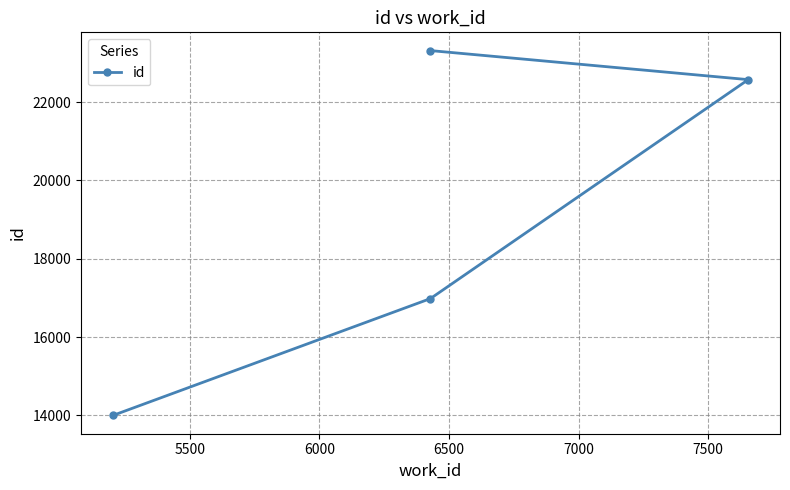

What is the value of the 3rd point from the left?

22573